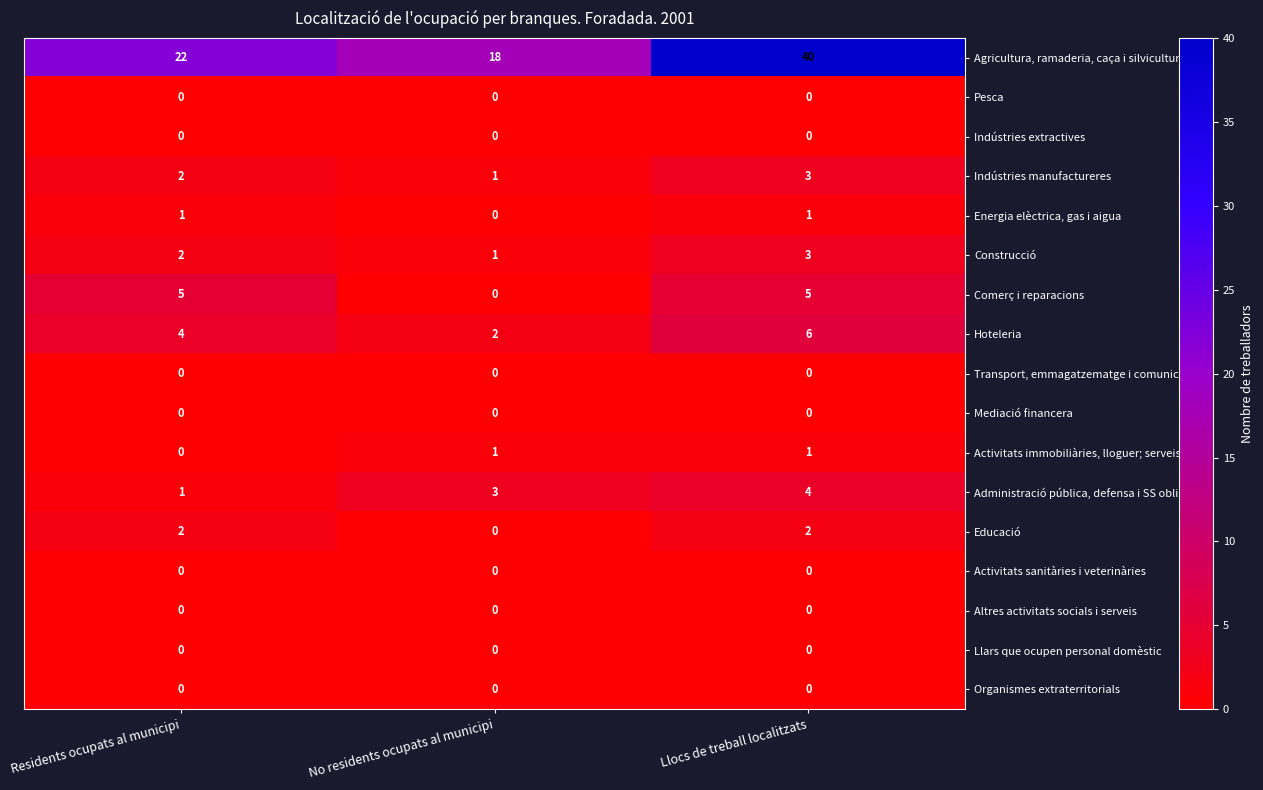

What is the difference between the maximum and minimum values in the Administració pública, defensa i SS obligatò… series?

3